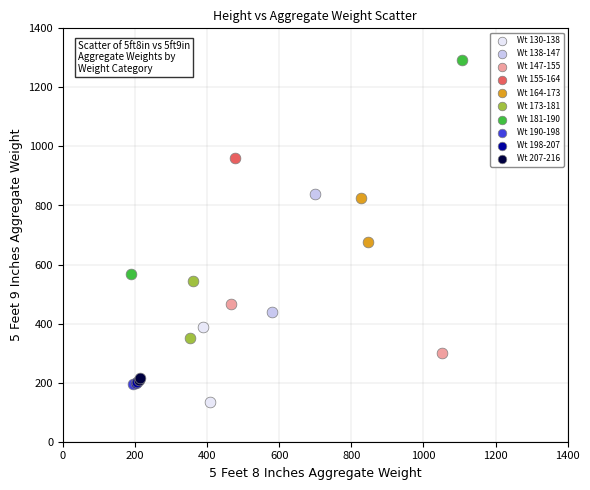

What are all the series names shown in the legend?

Wt 130-138, Wt 138-147, Wt 147-155, Wt 155-164, Wt 164-173, Wt 173-181, Wt 181-190, Wt 190-198, Wt 198-207, Wt 207-216